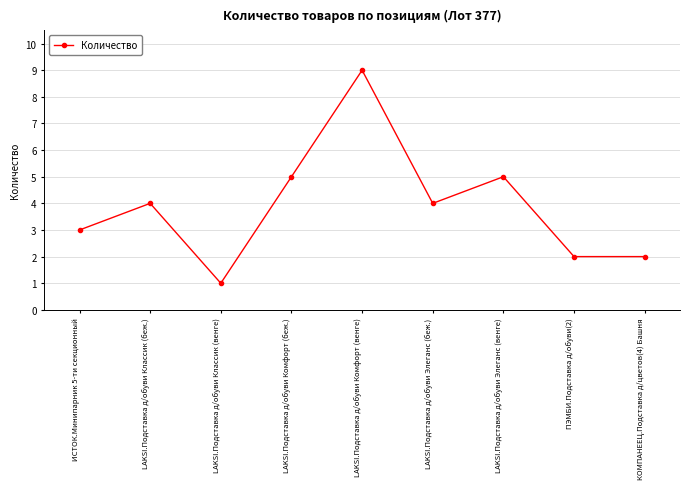

Between ПЭМБИ.Подставка д/обуви(2) and LAKSI.Подставка д/обуви Комфорт (беж.), which is larger?

LAKSI.Подставка д/обуви Комфорт (беж.)